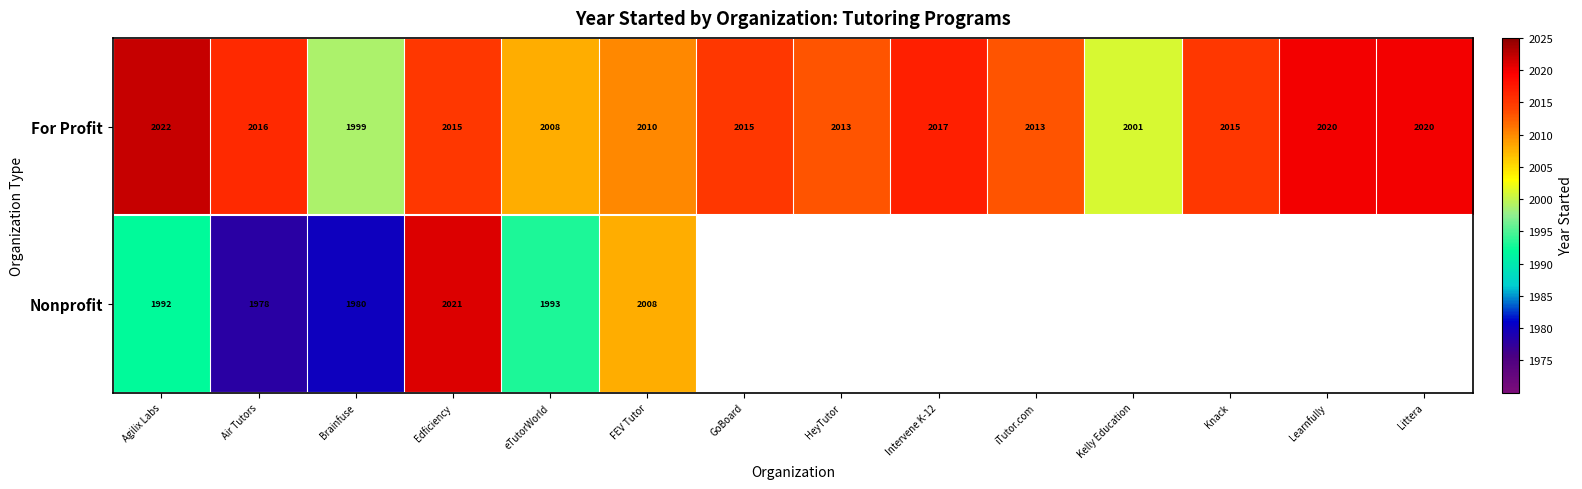

At which label does For Profit reach its minimum?

Brainfuse